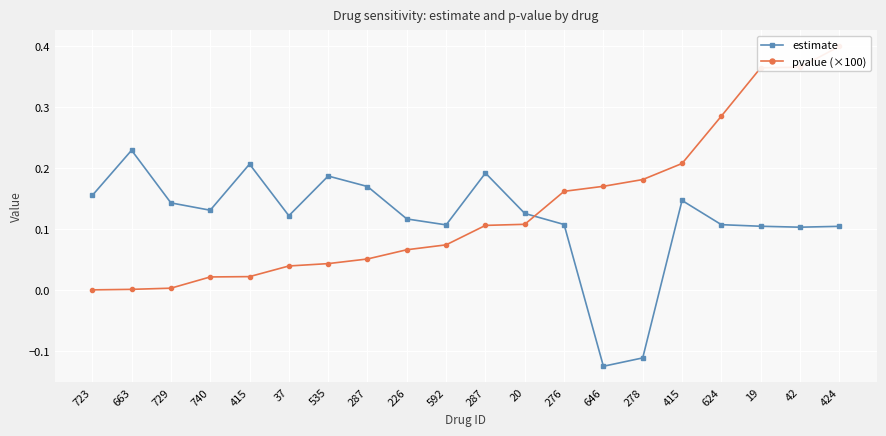

Is the value of pvalue (×100) at 287 greater than the value of estimate at 415?

No